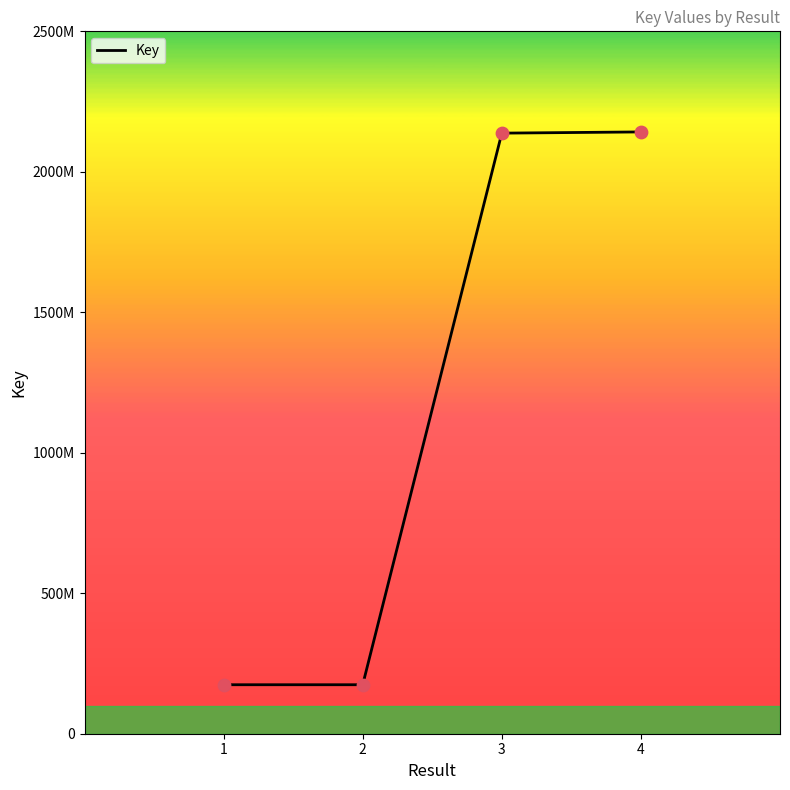

What is the ratio of the value at 3 to the value at 1?

12.3